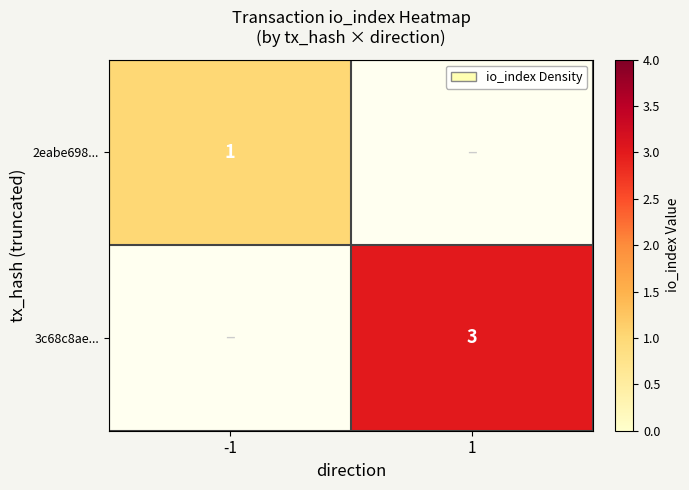

The 3c68c8ae... series shows 5 at 1. True or false?

False